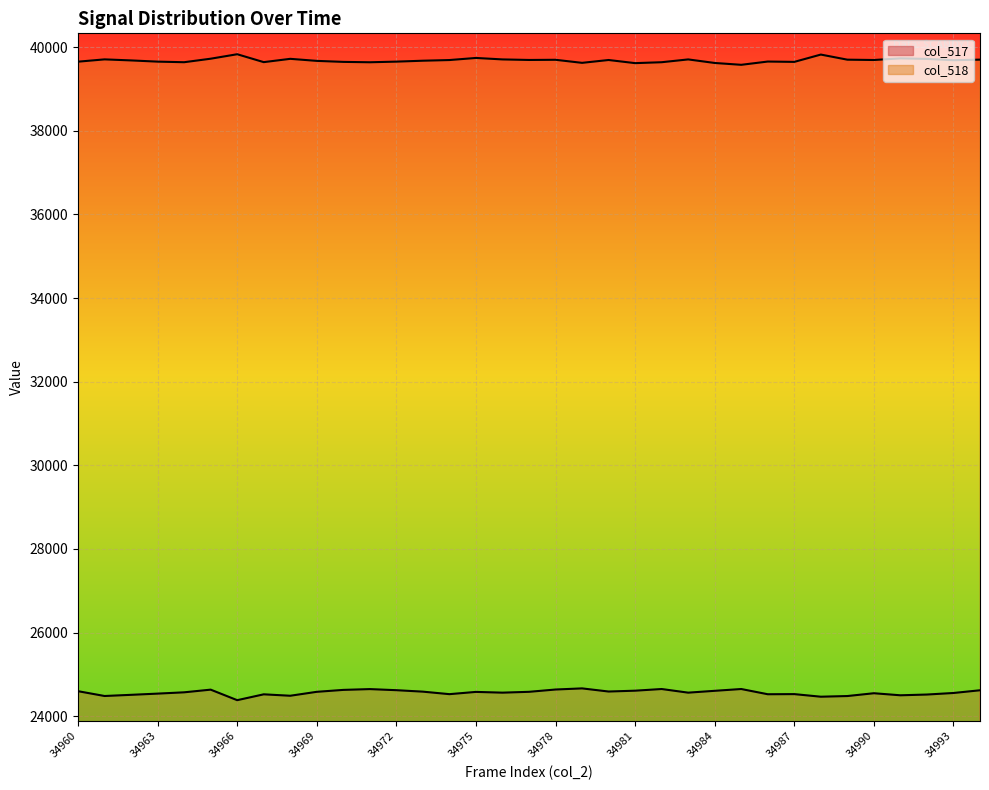

The col_517 line series shows 24464 at 28. True or false?

True